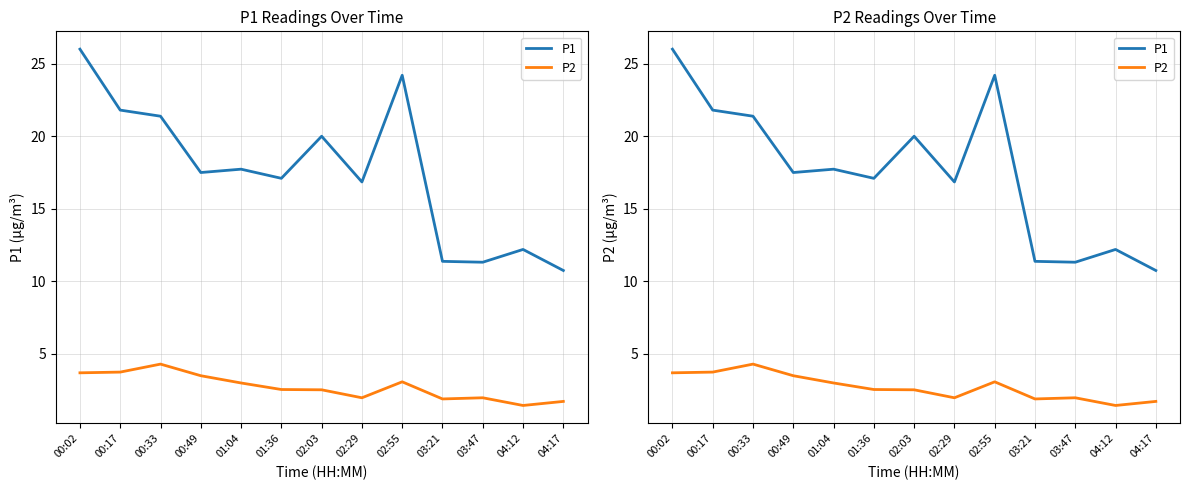

Reading left to right, what are all the values shown in this chart?

P1: 26.0	21.8	21.4	17.5	17.7	17.1	20.0	16.9	24.2	11.4	11.3	12.2	10.8
P2: 3.7	3.8	4.3	3.5	3.0	2.5	2.5	2.0	3.1	1.9	2.0	1.4	1.7